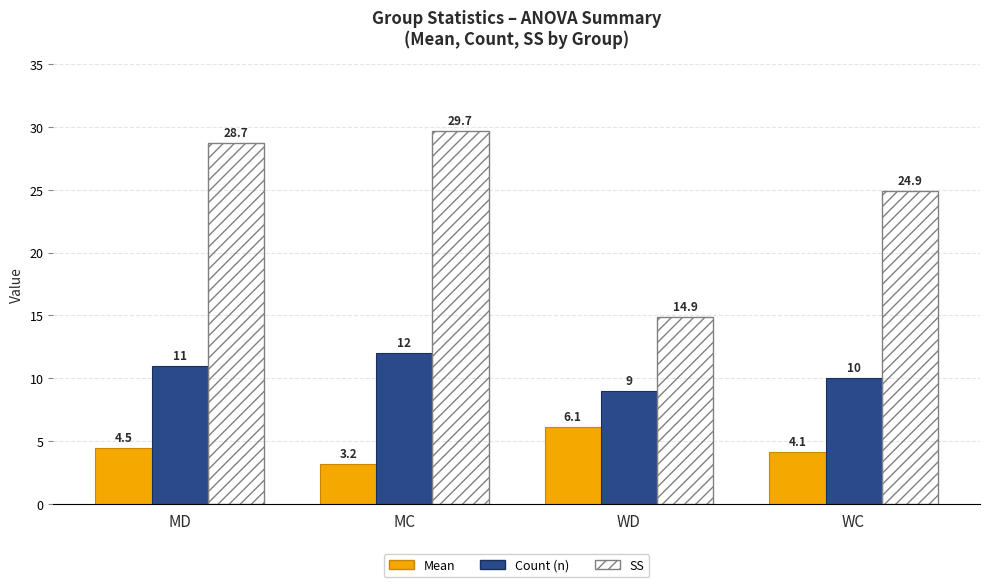

Reading right to left, list all the values displayed in this chart.

Mean: WC=4.1	WD=6.1	MC=3.2	MD=4.5
Count (n): WC=10.0	WD=9.0	MC=12.0	MD=11.0
SS: WC=24.9	WD=14.9	MC=29.7	MD=28.7